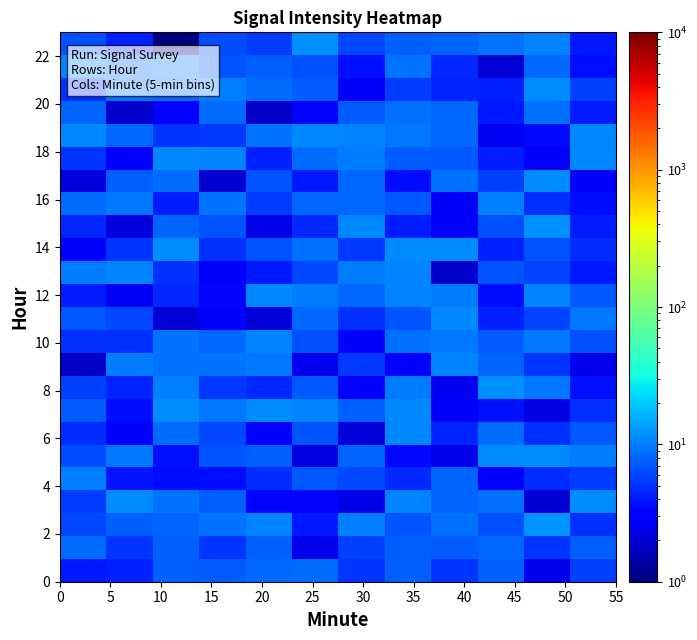

What is the minimum value shown in the chart?

1.0